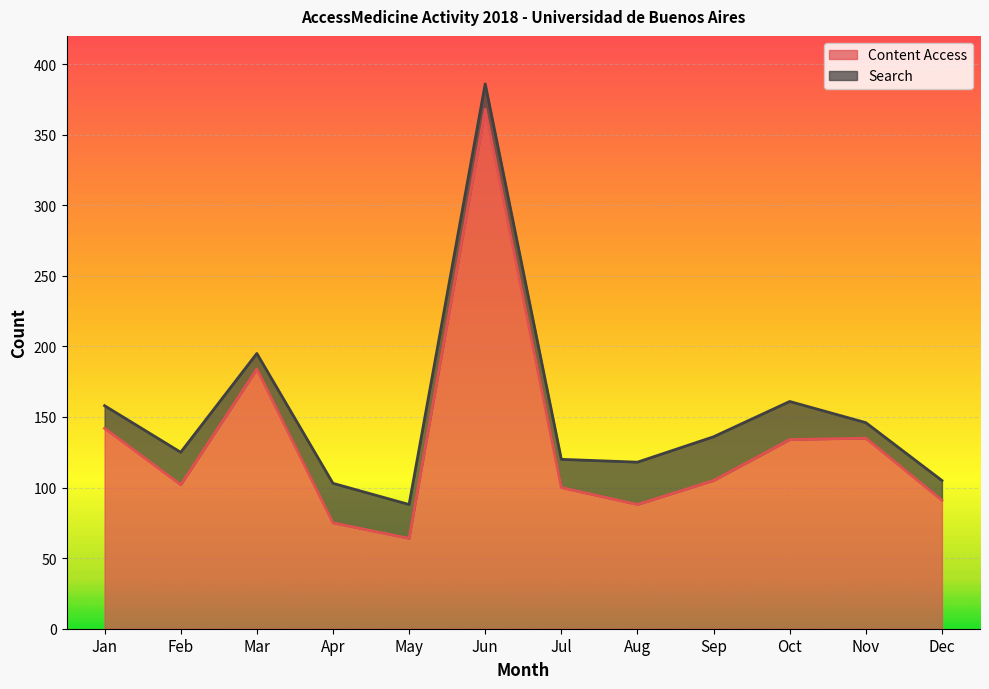

Which category has the highest value in the Content Access series?

Jun